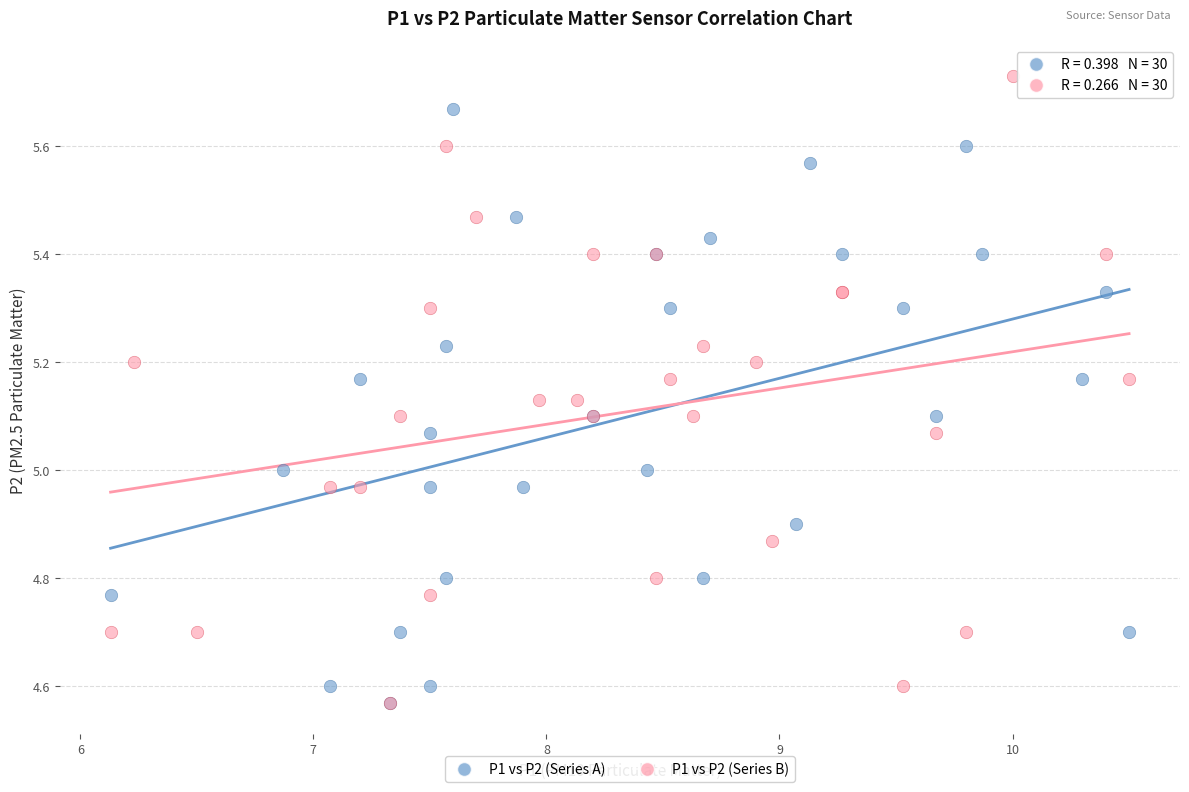

Which series contains the highest Y value?

P1 vs P2 (Series B)